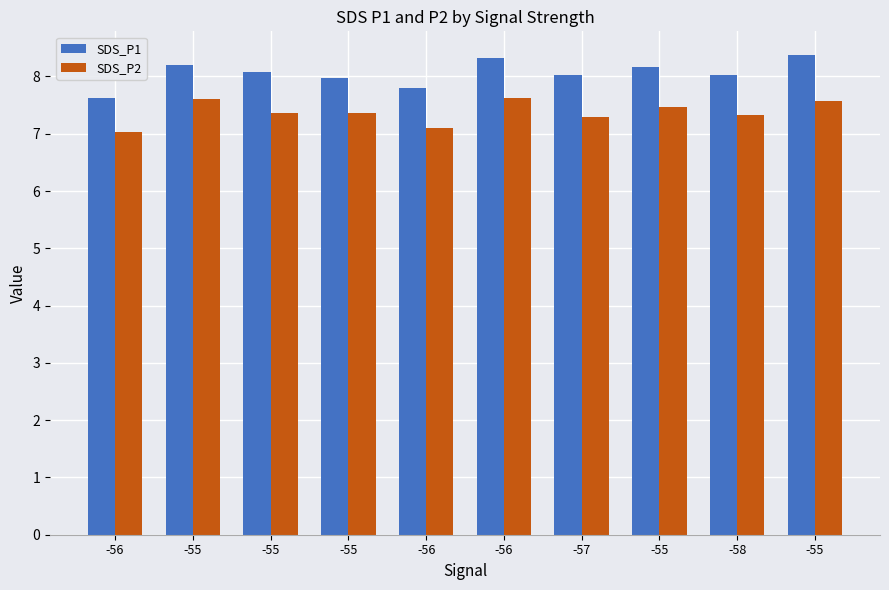

Count the number of data series in this chart.

2